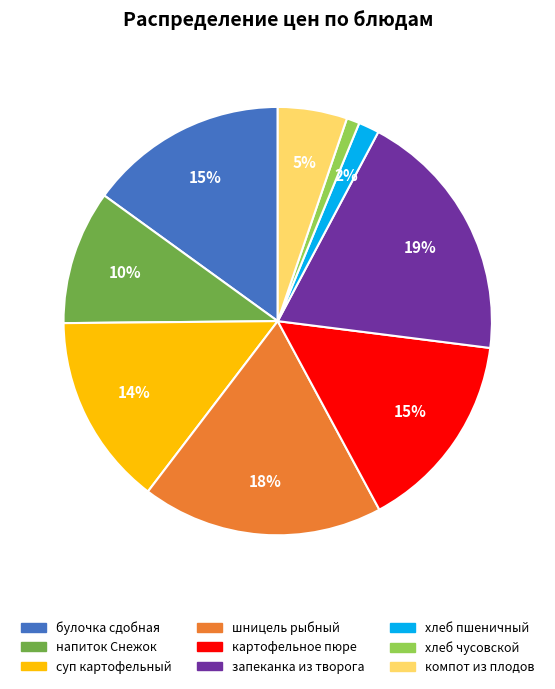

To the nearest percent, what is the average slice percentage?

11%